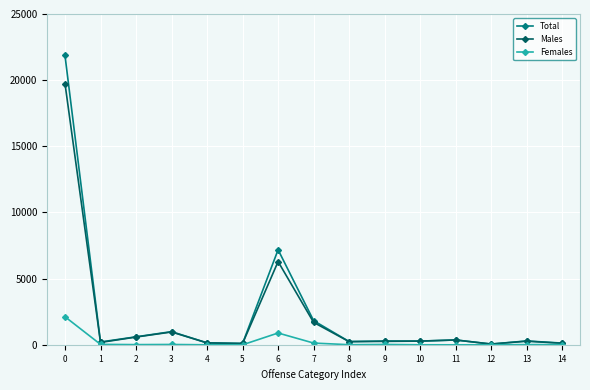

What is the maximum value for Total?

21866